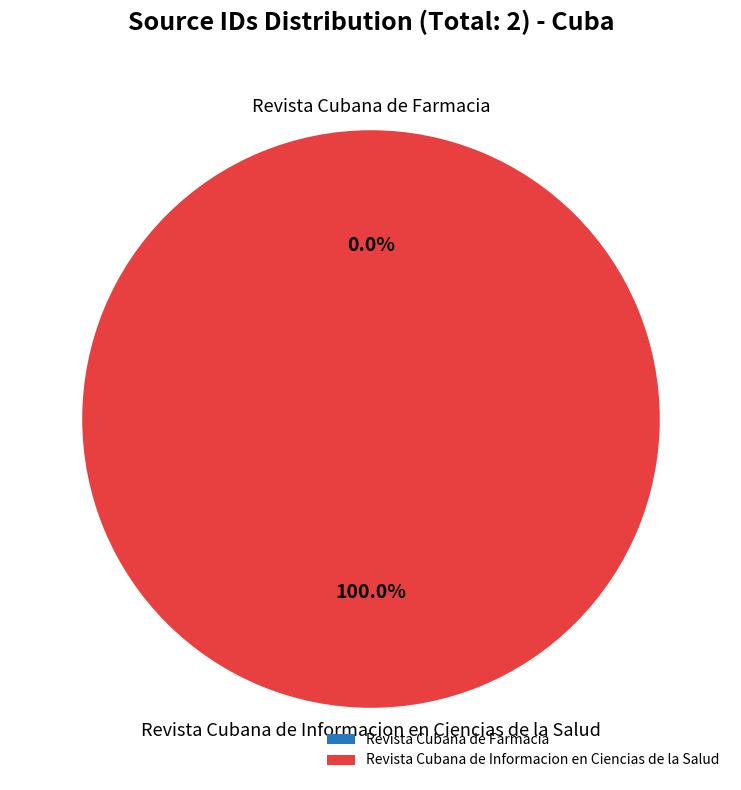

Is there a majority slice in this chart?

Yes